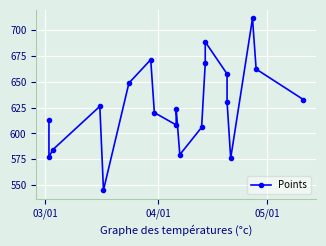

Is this an area chart (filled region under the line)?

No